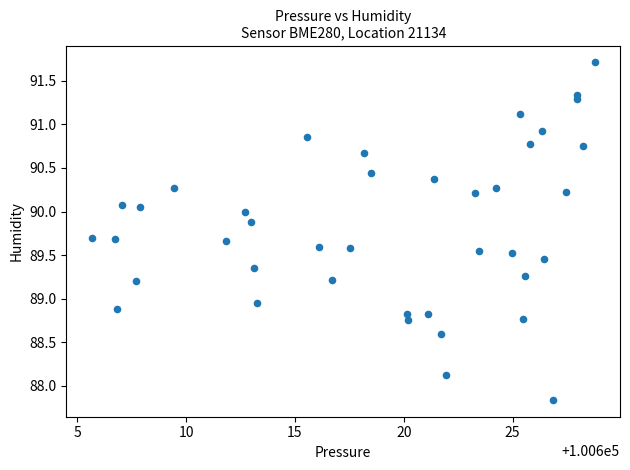

What is the range of Y values (max minus min)?

3.9